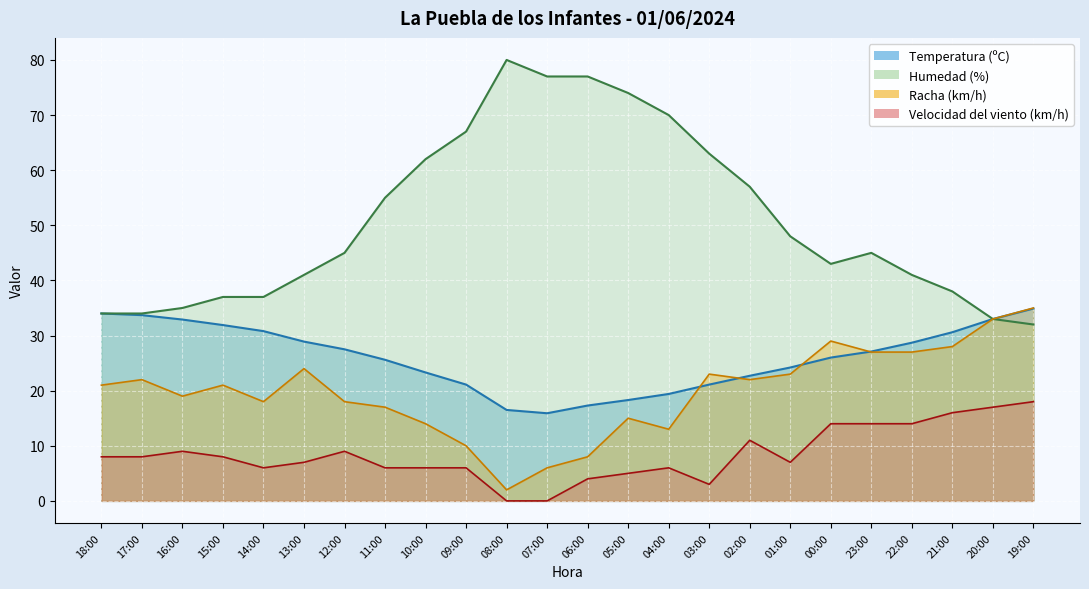

Which series has the widest spread of values?

Humedad (%)